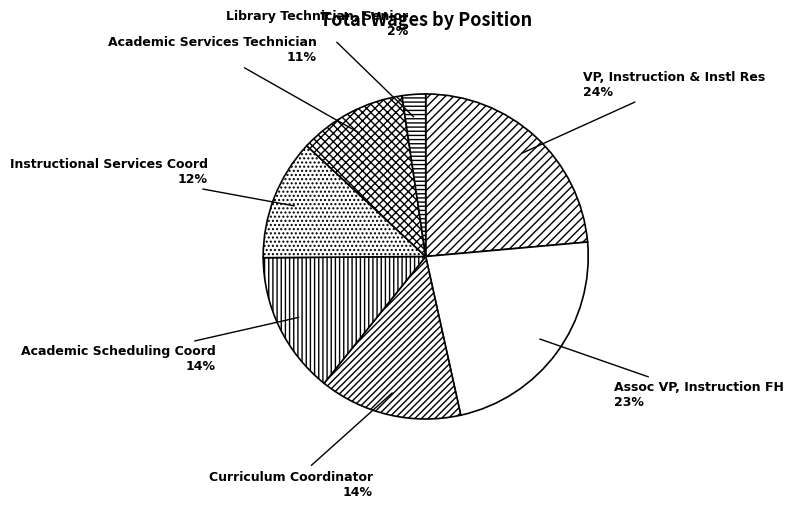

To the nearest percent, what is the average slice percentage?

14%